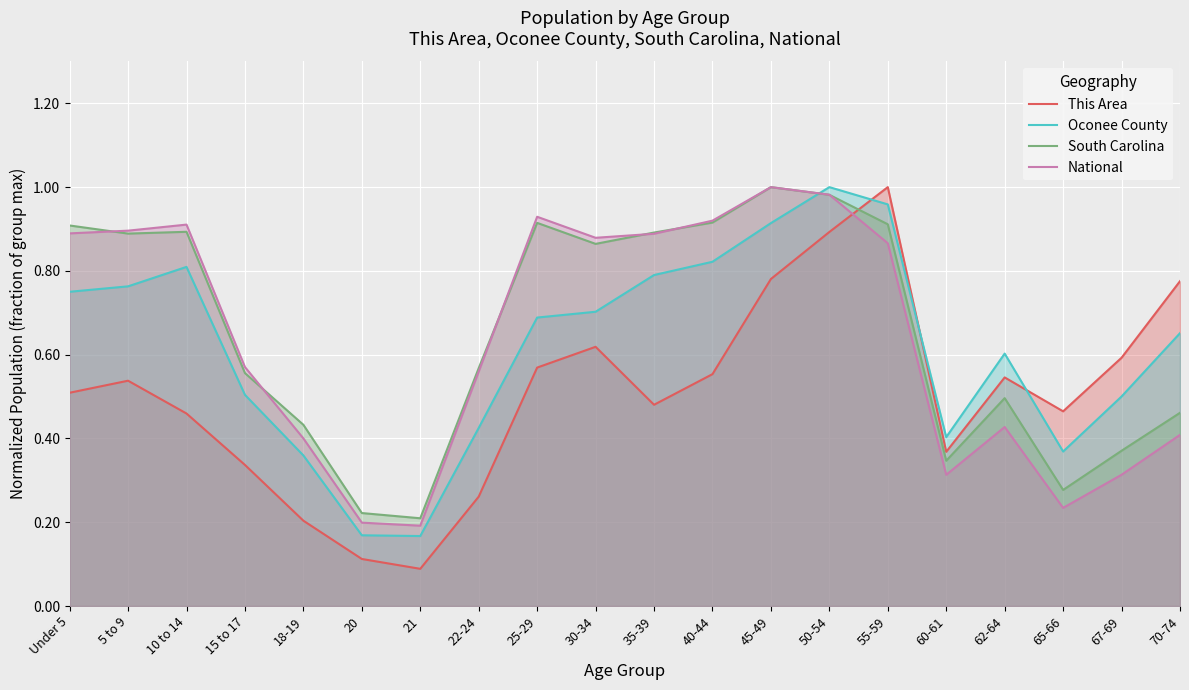

The value of South Carolina at 45-49 is 0.5. True or false?

False